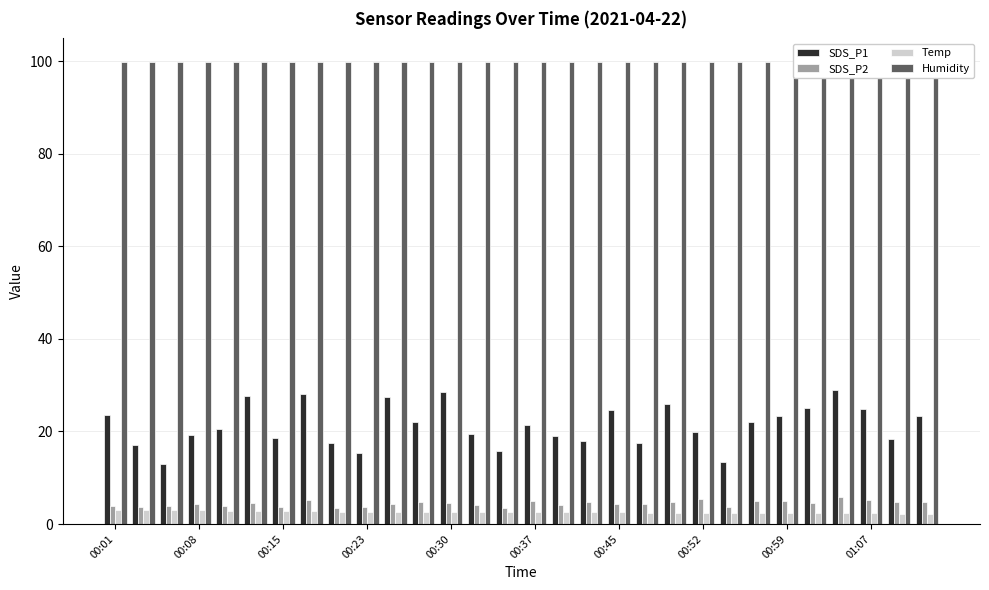

What is the minimum value for Temp?

2.2